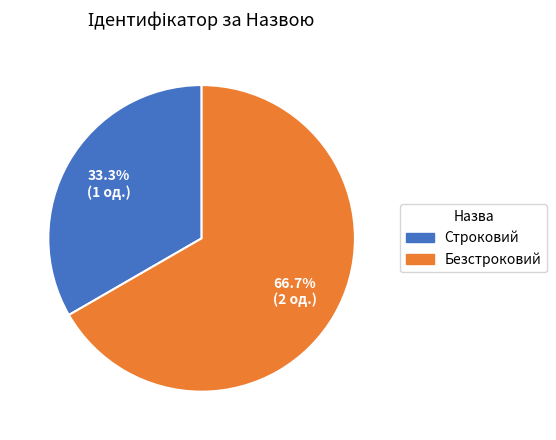

Count the number of slices in the pie.

2